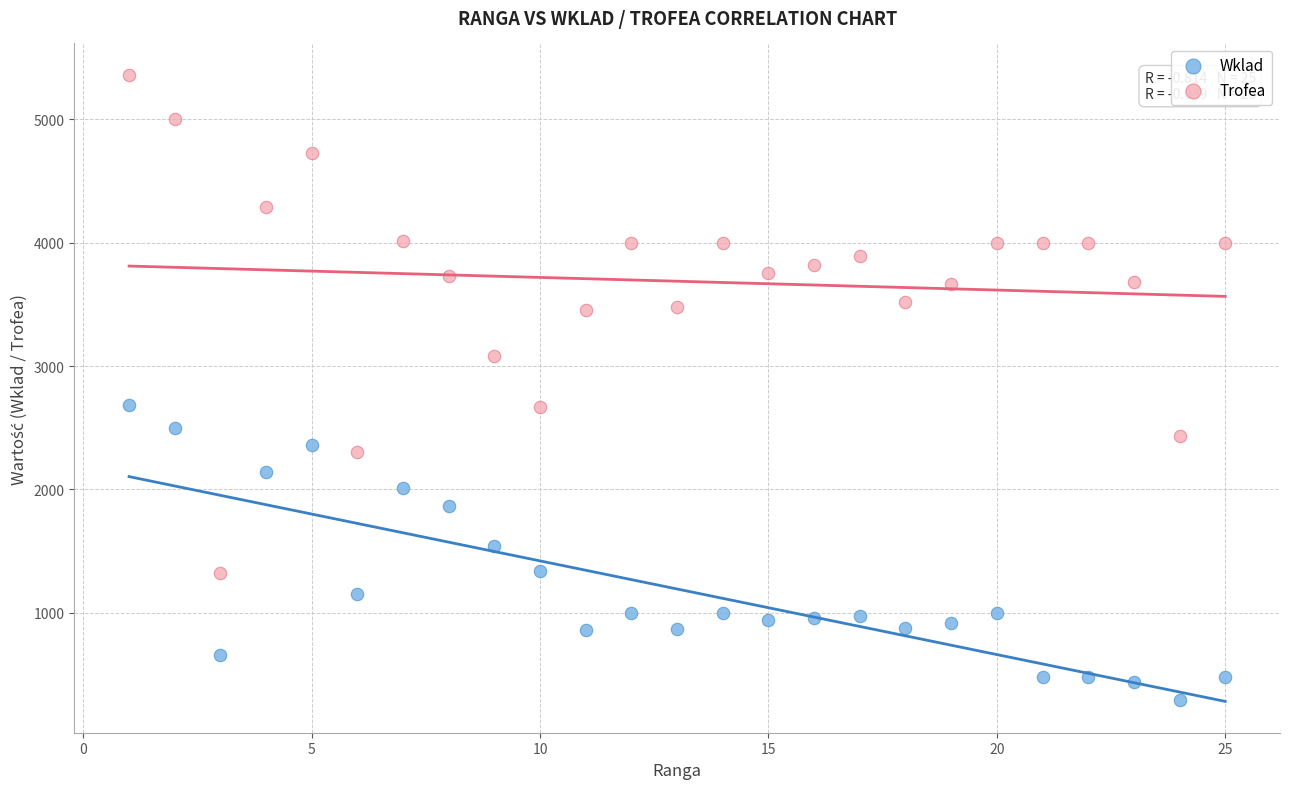

Which series reaches the maximum Y coordinate?

Trofea